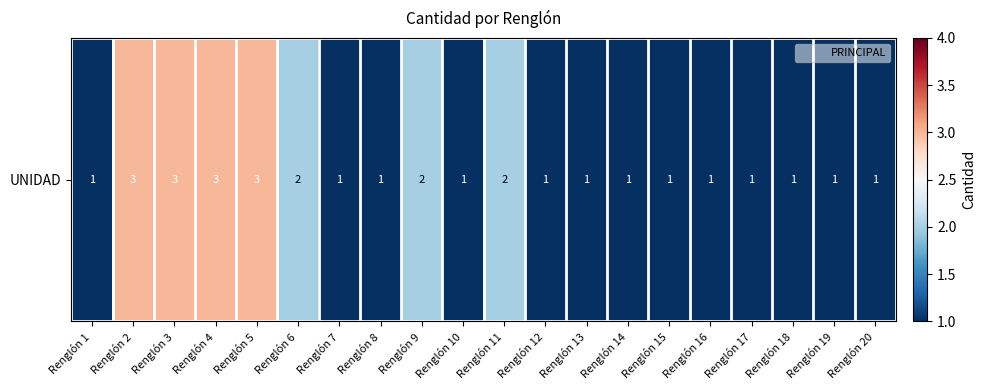

How many series are shown in this chart?

1